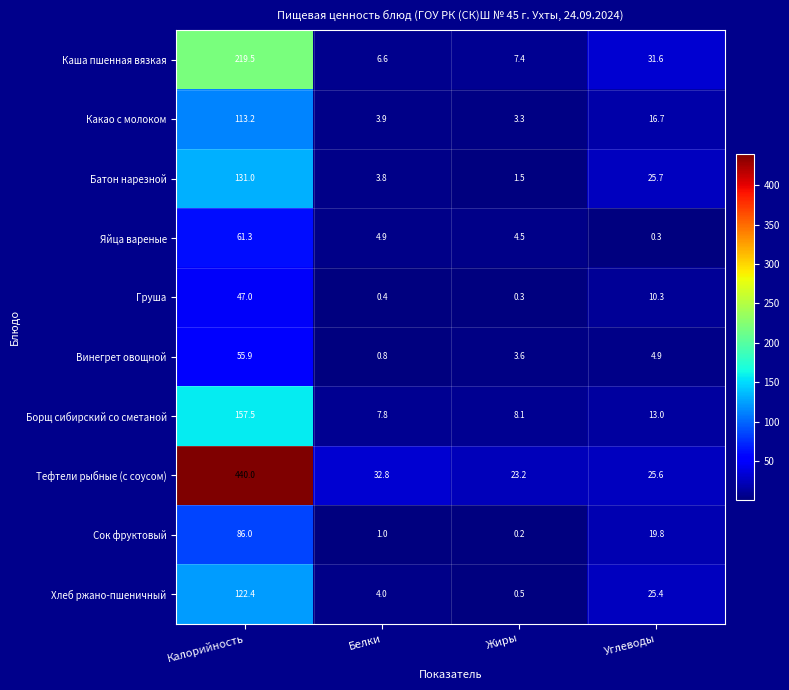

Between Жиры and Углеводы, which series saw the biggest shift?

Хлеб ржано-пшеничный